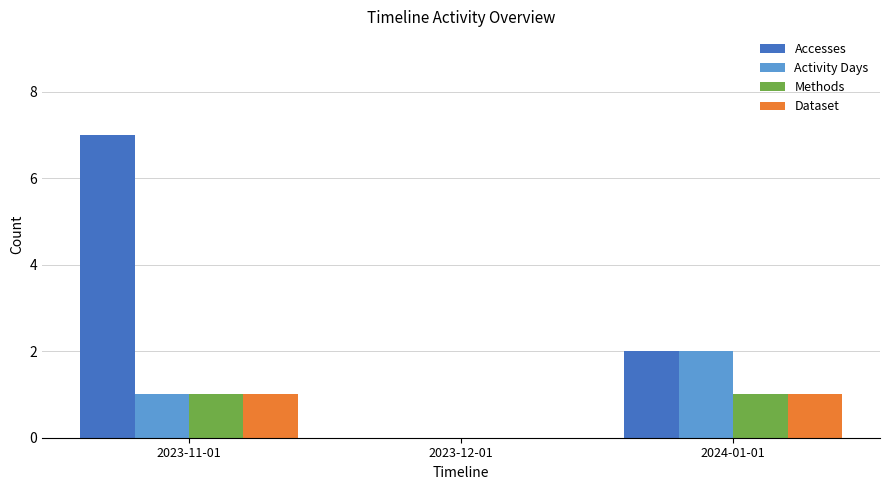

Reading left to right, transcribe all the data shown in this chart.

Accesses: 2023-11-01=7	2023-12-01=0	2024-01-01=2
Activity Days: 2023-11-01=1	2023-12-01=0	2024-01-01=2
Methods: 2023-11-01=1	2023-12-01=0	2024-01-01=1
Dataset: 2023-11-01=1	2023-12-01=0	2024-01-01=1